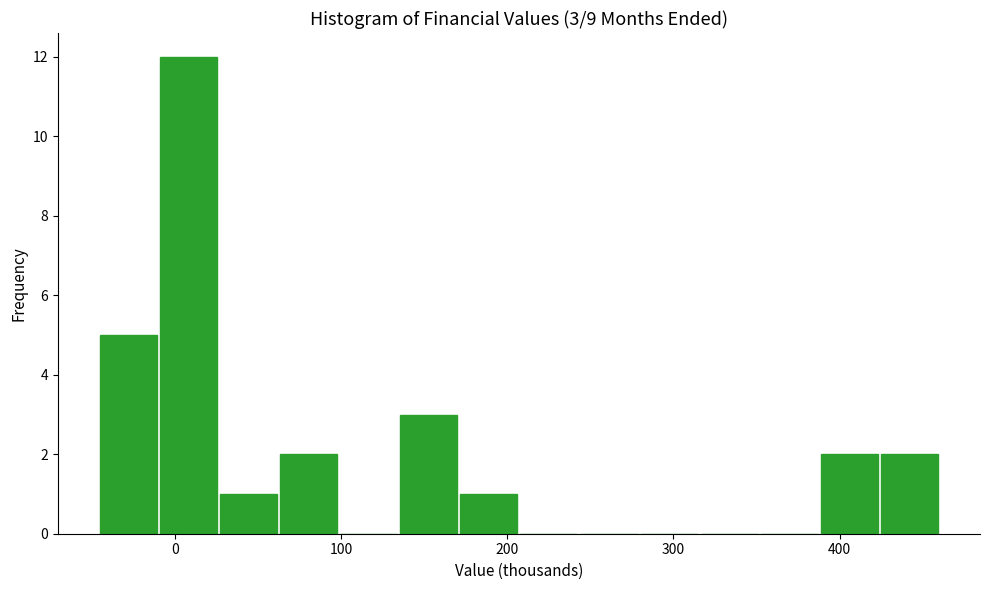

Read against the x-axis, roughly where is the centre of the tallest bar?

10